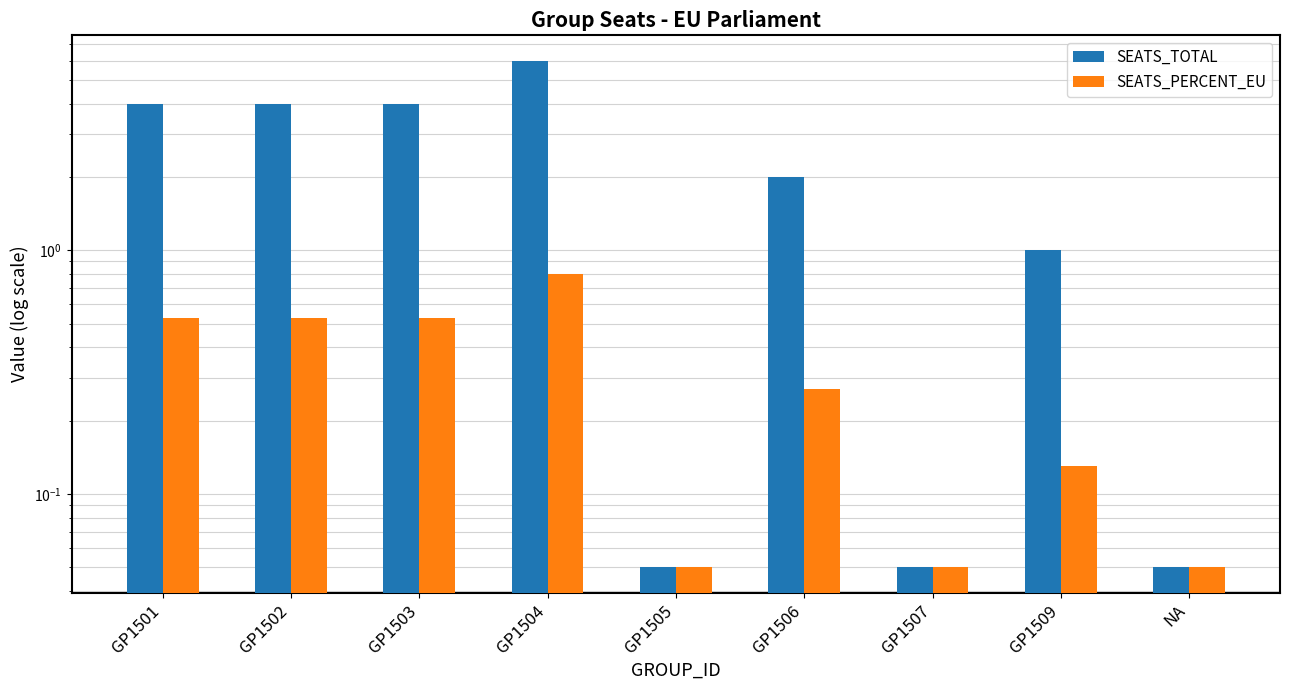

What are all the series names shown in the legend?

SEATS_TOTAL, SEATS_PERCENT_EU